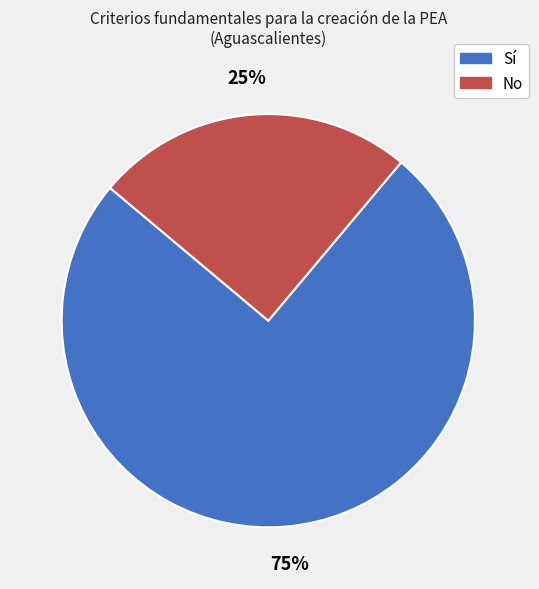

To the nearest percent, what portion does Sí represent?

75%